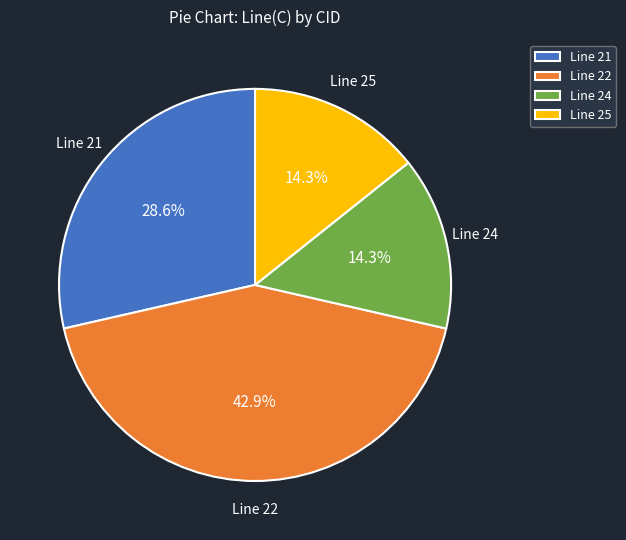

Approximately how many times larger is the value at Line 24 compared to Line 22?

0.3